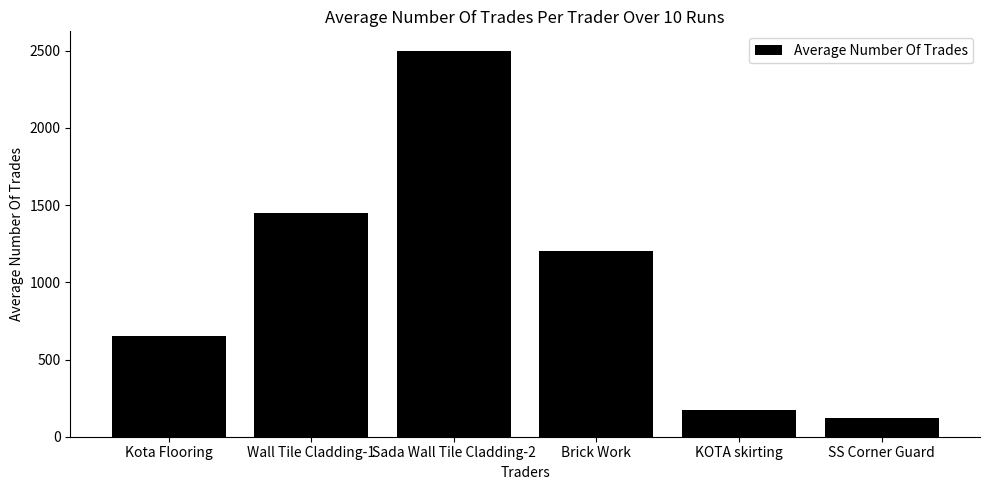

List the labels in order of value, largest first.

Sada Wall Tile Cladding-2, Wall Tile Cladding-1, Brick Work, Kota Flooring, KOTA skirting, SS Corner Guard